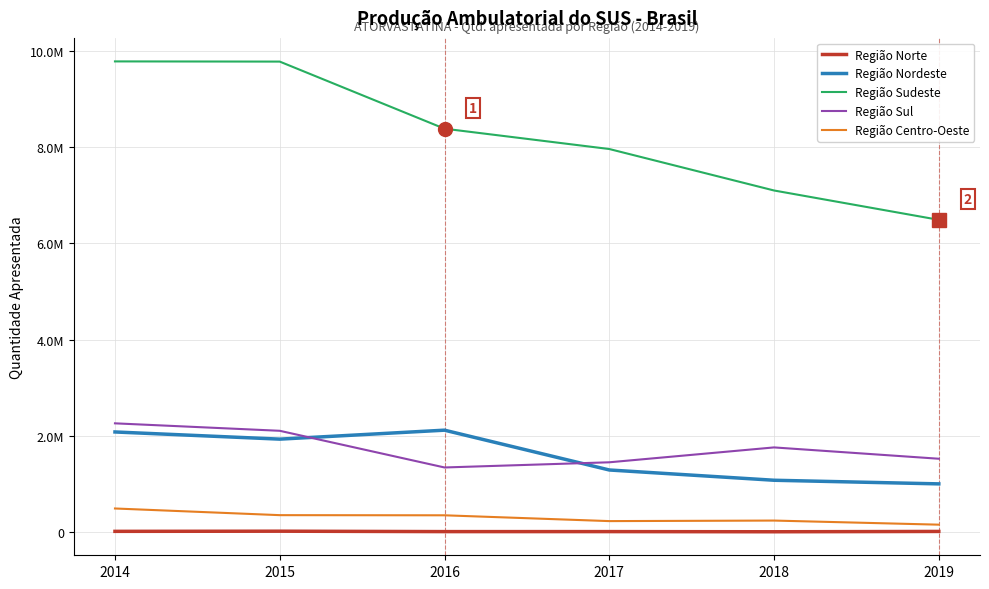

What are all the series names shown in the legend?

Região Norte, Região Nordeste, Região Sudeste, Região Sul, Região Centro-Oeste